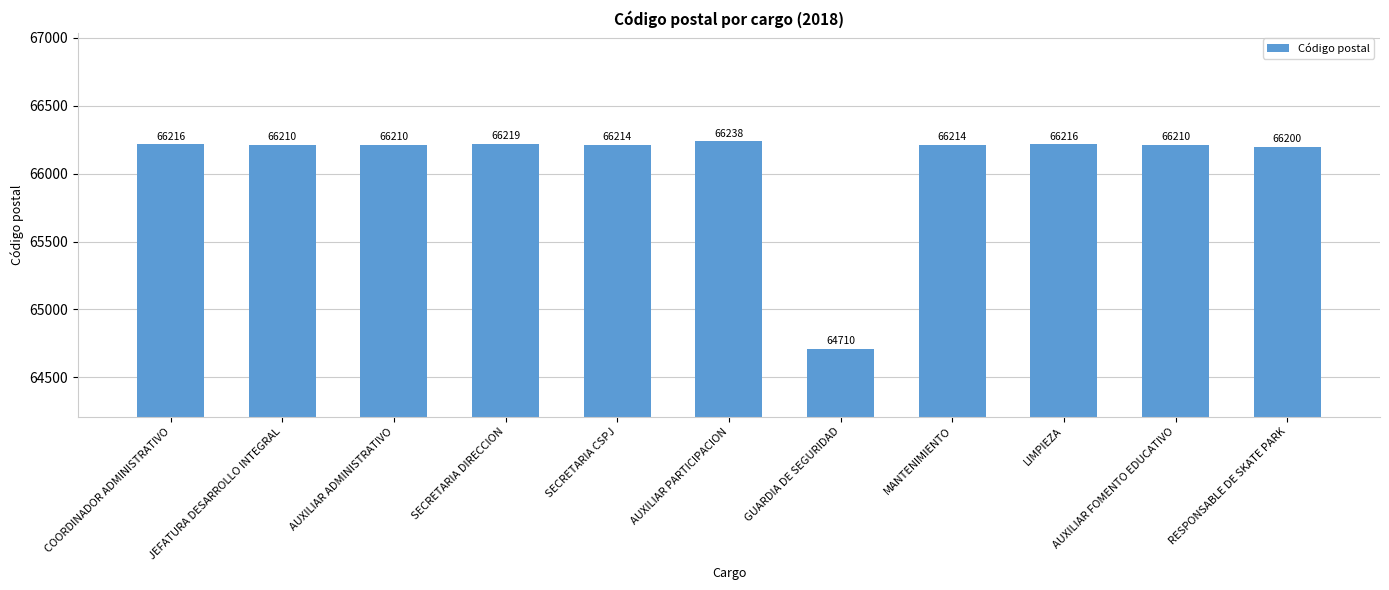

Reading left to right, extract all data points from this chart.

COORDINADOR ADMINISTRATIVO=66216	JEFATURA DESARROLLO INTEGRAL=66210	AUXILIAR ADMINISTRATIVO=66210	SECRETARIA DIRECCION=66219	SECRETARIA CSPJ=66214	AUXILIAR PARTICIPACION=66238	GUARDIA DE SEGURIDAD=64710	MANTENIMIENTO=66214	LIMPIEZA=66216	AUXILIAR FOMENTO EDUCATIVO=66210	RESPONSABLE DE SKATE PARK=66200